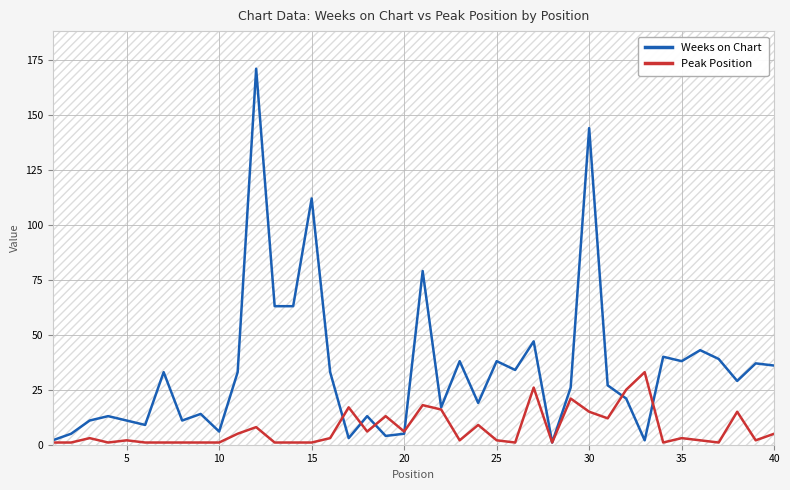

Which series has the widest spread of values?

Weeks on Chart